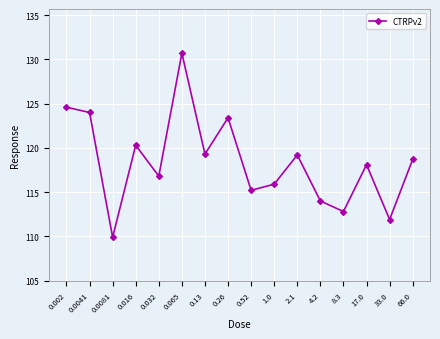

At which category does the data reach its first local valley?

0.0081